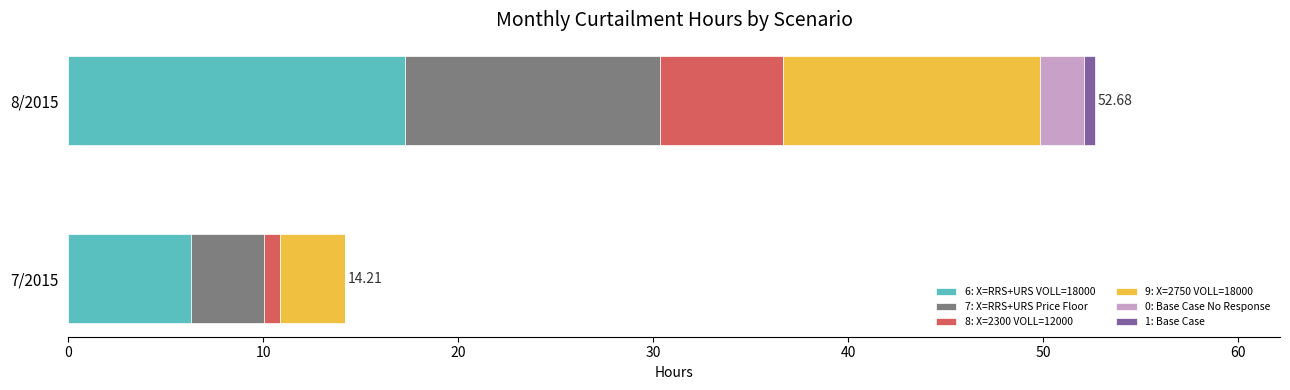

At which category is the sum across all series the highest?

8/2015